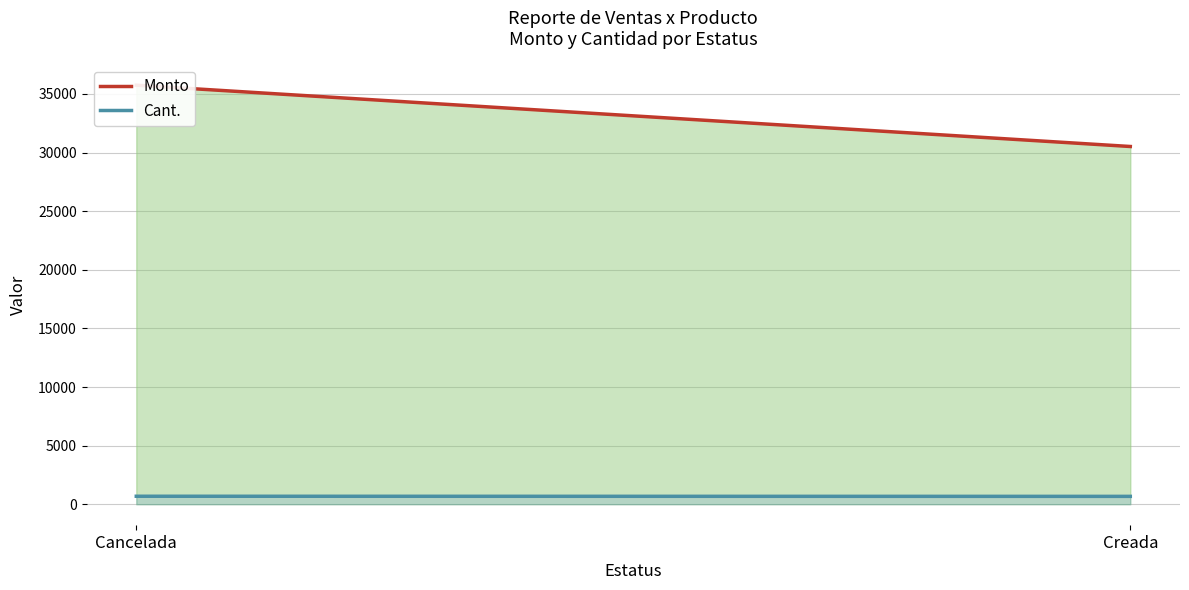

Does the chart display data point markers on the line(s)?

No